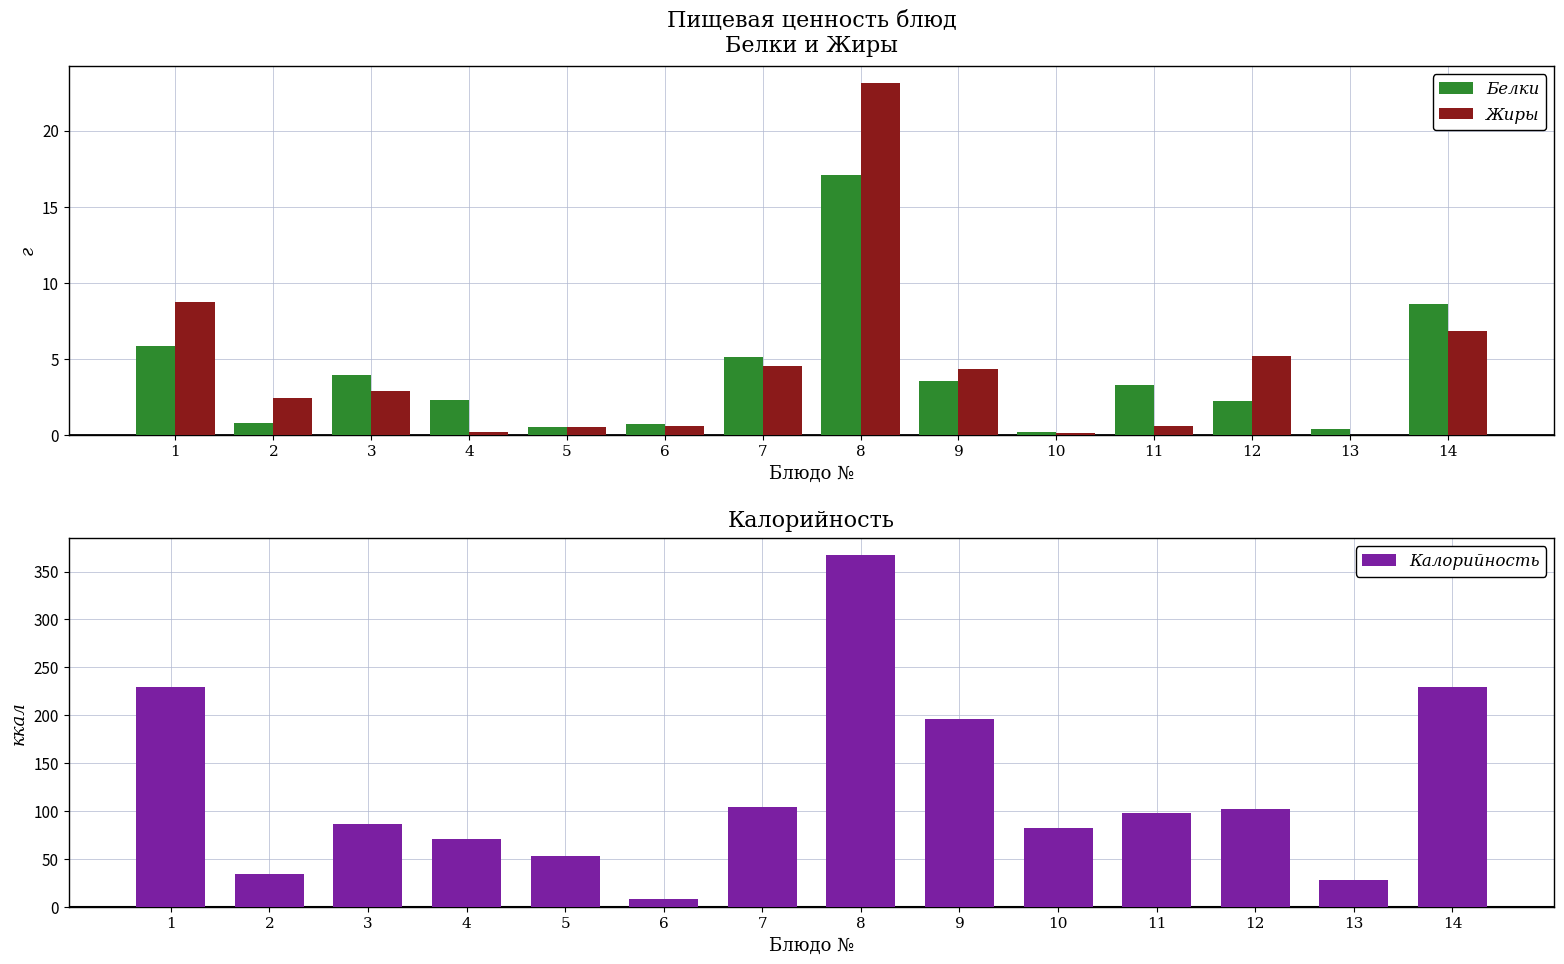

Which series changed the most between 6 and 14?

Калорийность